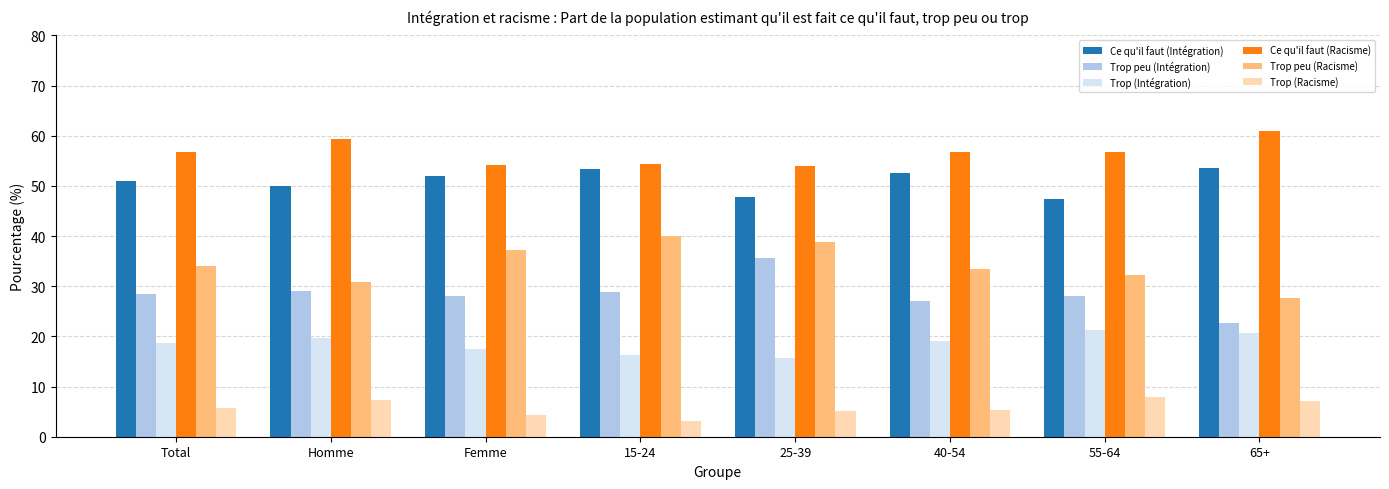

What value does the Trop peu (Racisme) series have at Total?

34.1